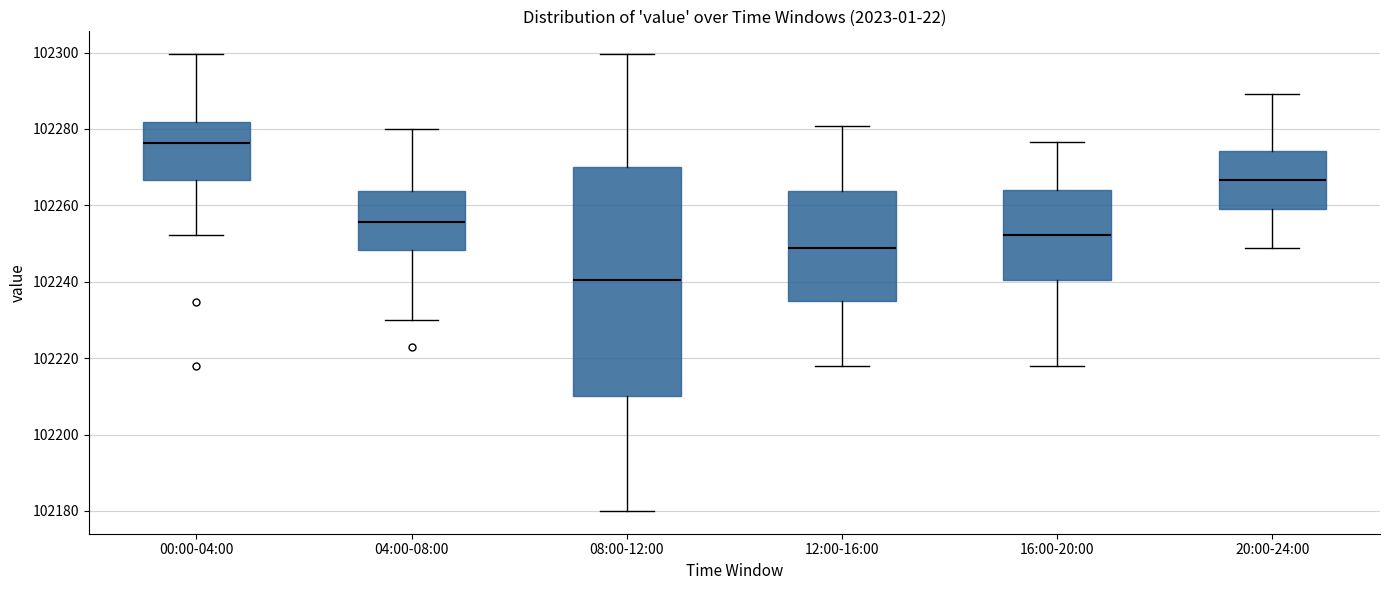

Which box is the tallest, from its lower edge to its upper edge?

08:00-12:00